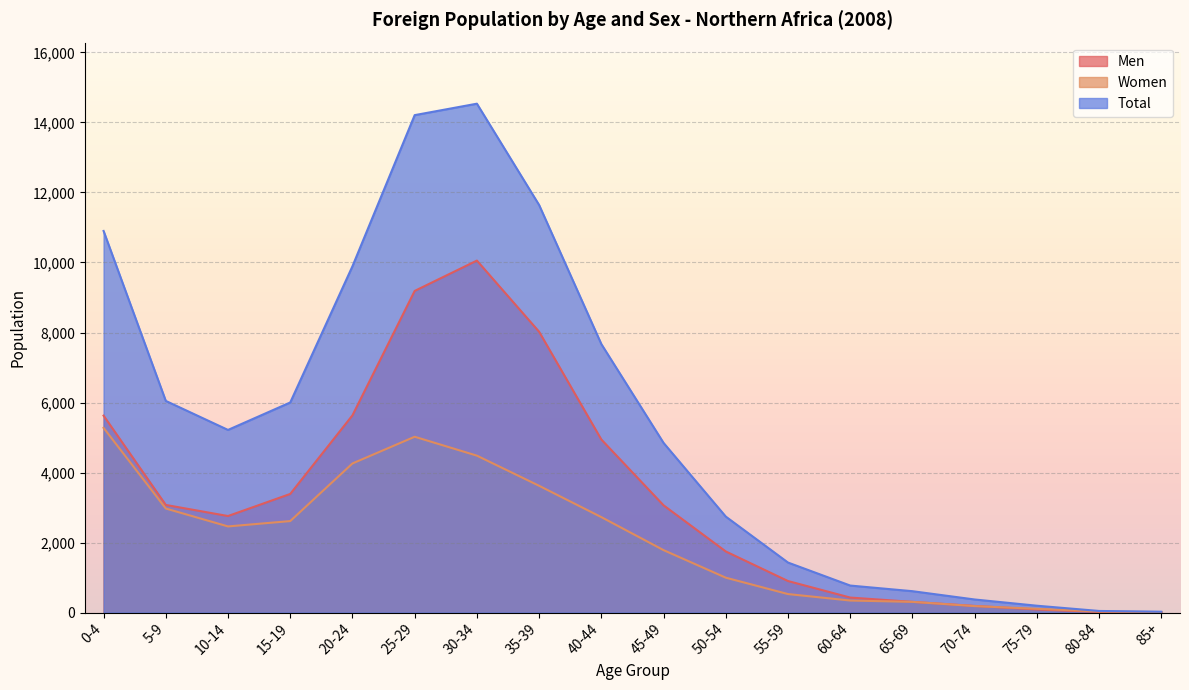

True or false: Women and Total intersect in this chart.

False